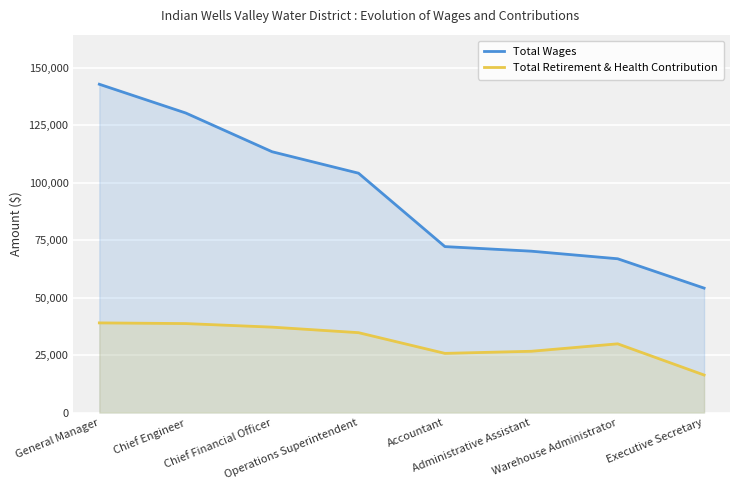

List the series in order of their peak value, highest first.

Total Wages, Total Retirement & Health Contribution